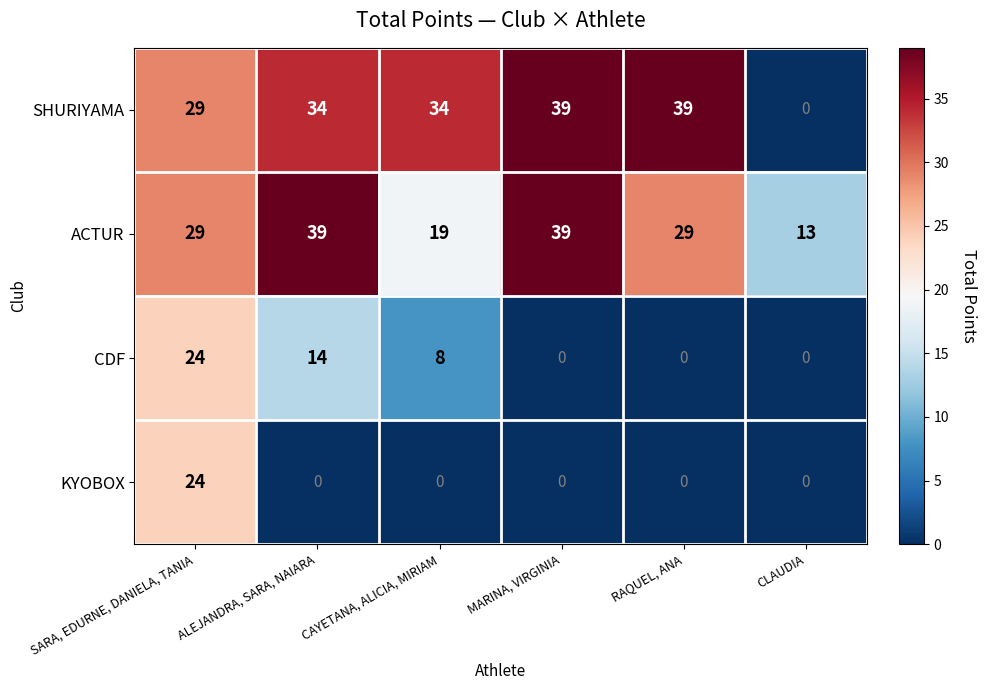

The SHURIYAMA series shows 39 at MARINA, VIRGINIA. True or false?

True